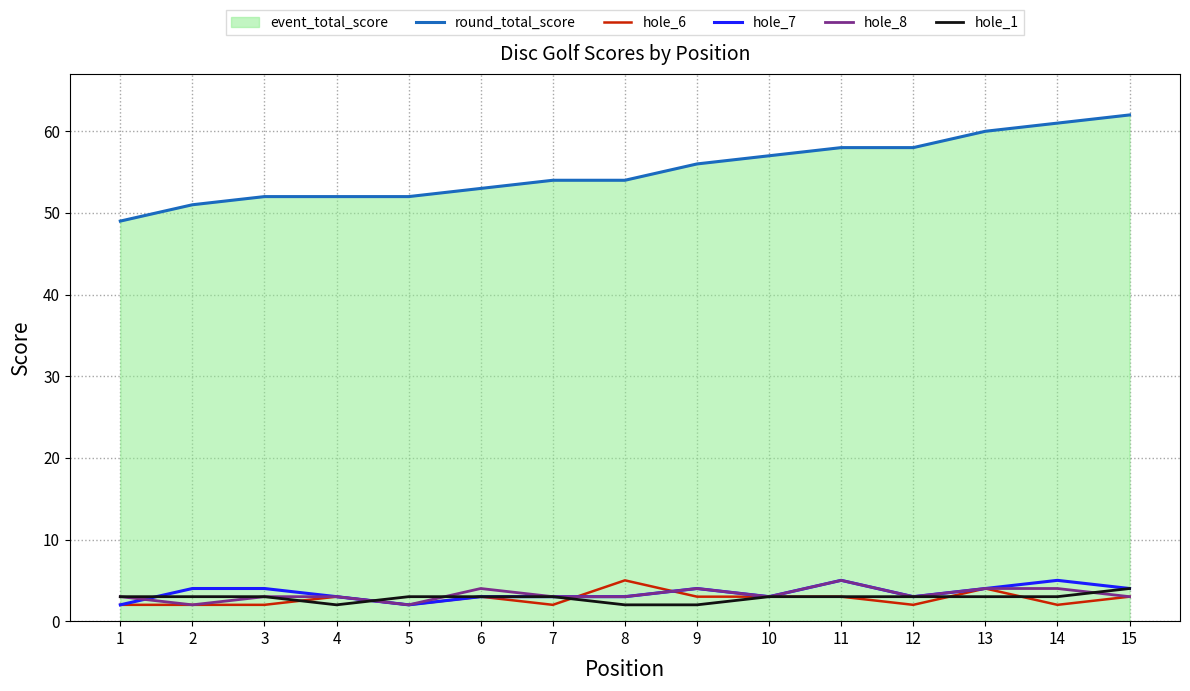

Which category has the lowest value in the hole_7 series?

1